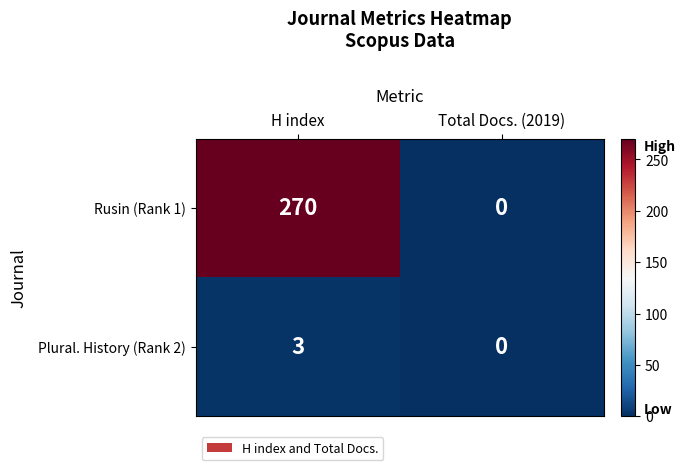

Between H index and Total Docs. (2019), which series saw the biggest shift?

Rusin (Rank 1)